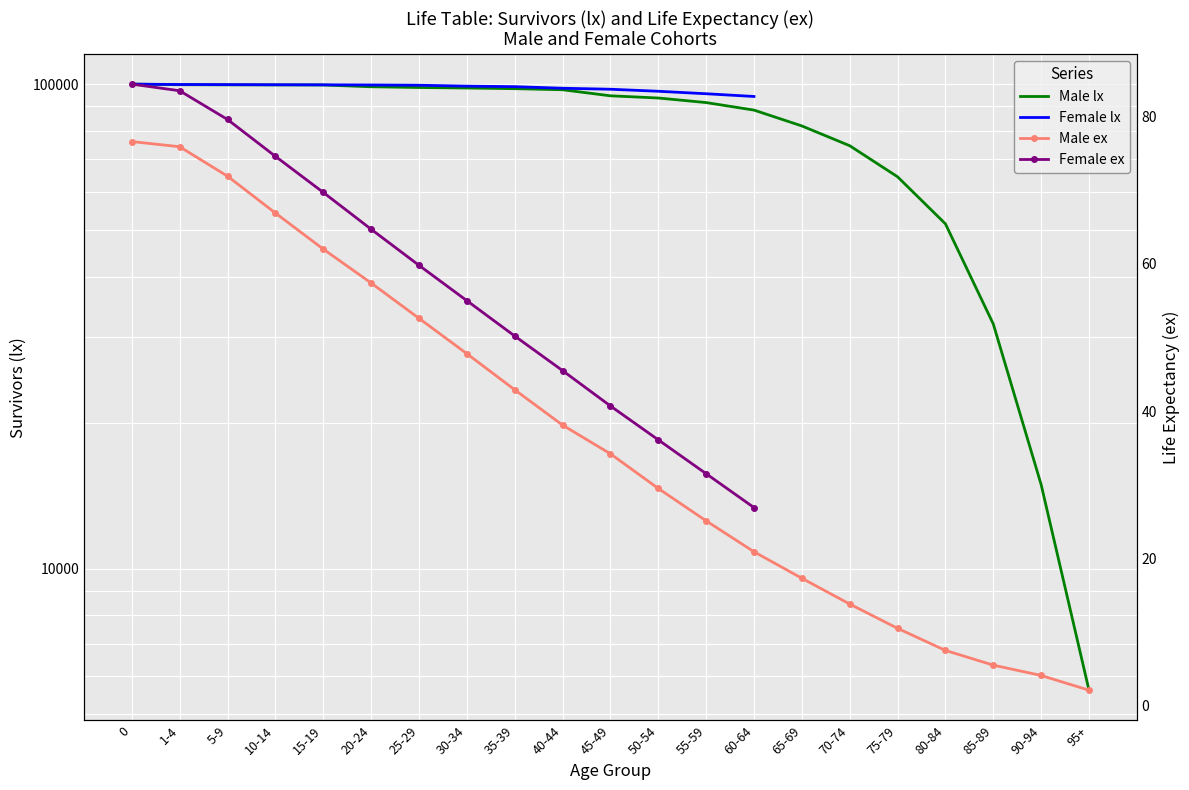

What is the label of the 17th point from the right?

15-19